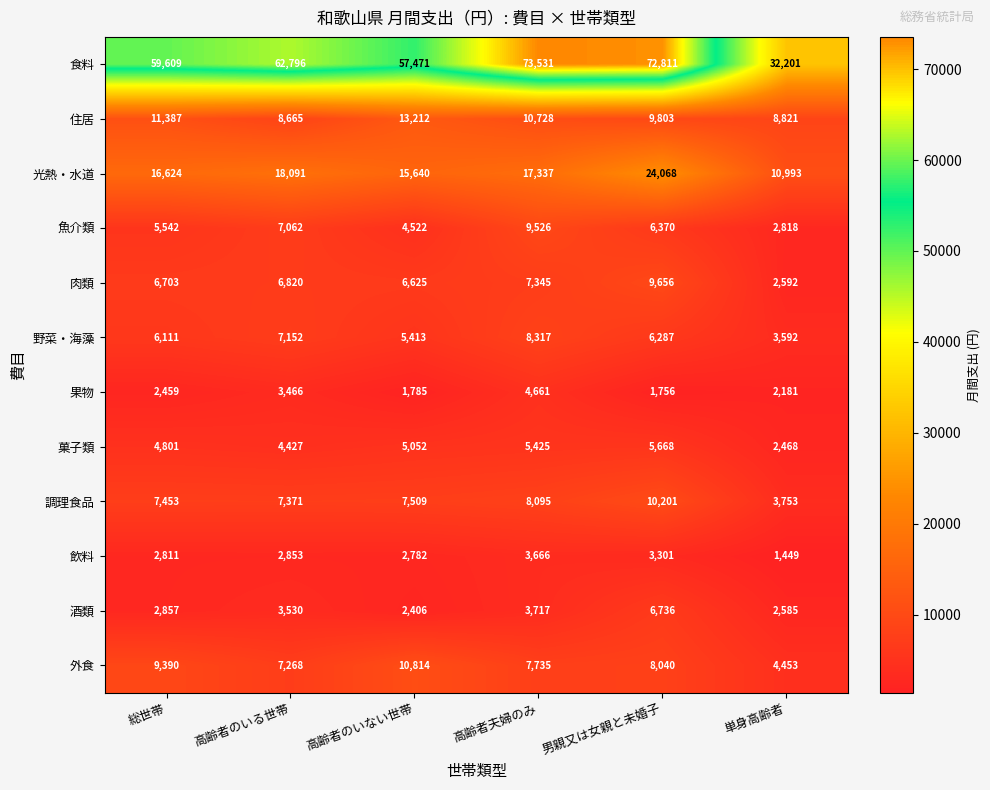

True or false: 酒類 has a value of 6736 at 男親又は女親と未婚子.

True